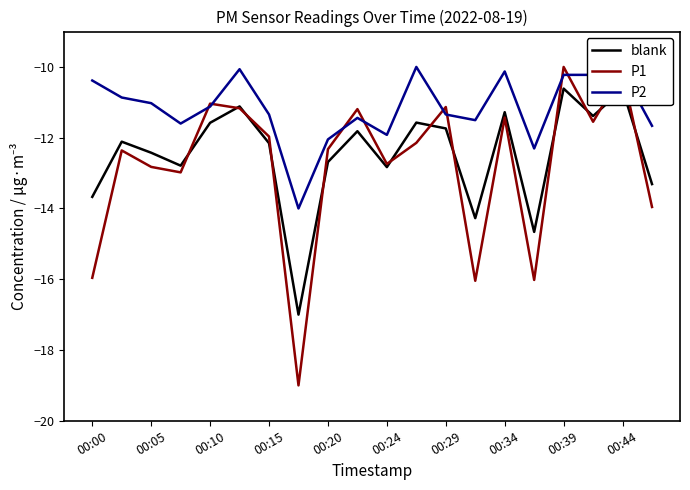

Which series has the largest total across all categories?

P2